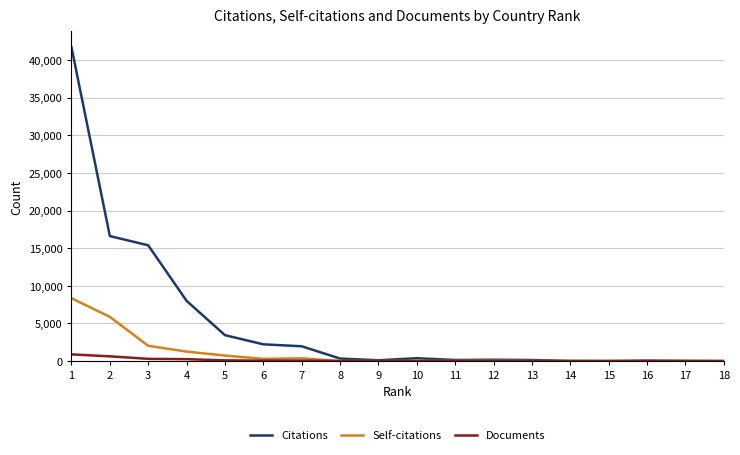

At which category is the sum across all series the highest?

1